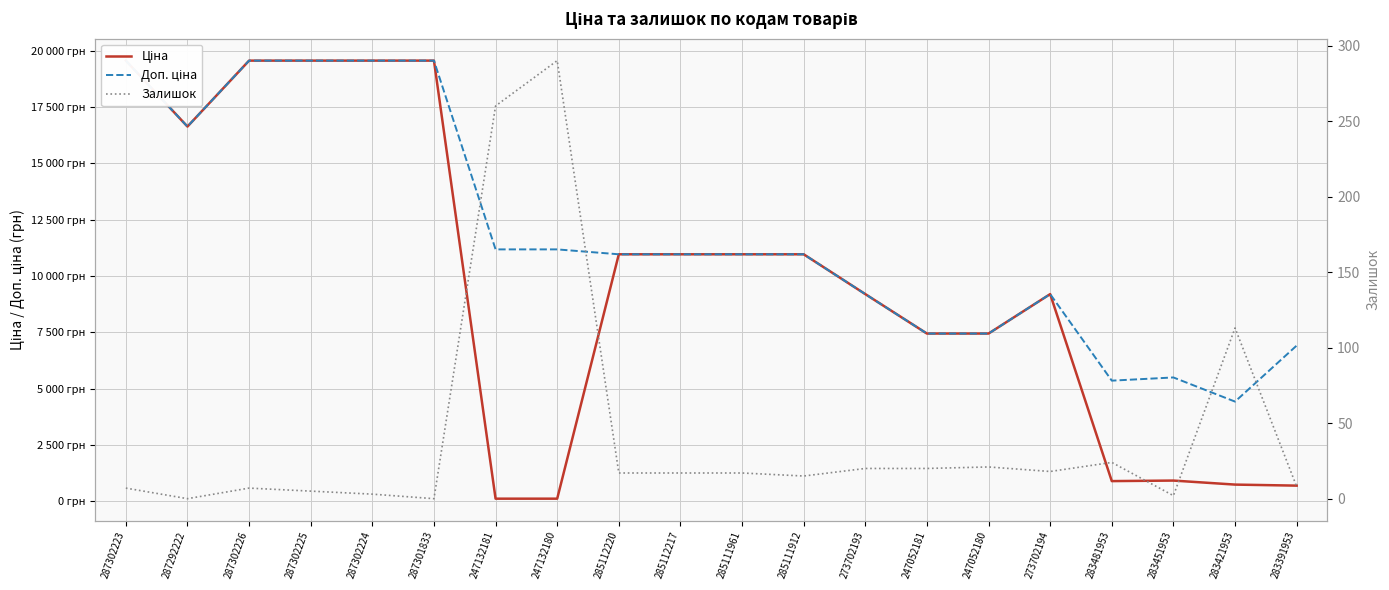

List the labels in order of Залишок value, largest first.

247132180, 247132181, 283421953, 283481953, 247052180, 273702193, 247052181, 273702194, 285112220, 285112217, 285111961, 285111912, 283391953, 287302223, 287302226, 287302225, 287302224, 283451953, 287292222, 287301833